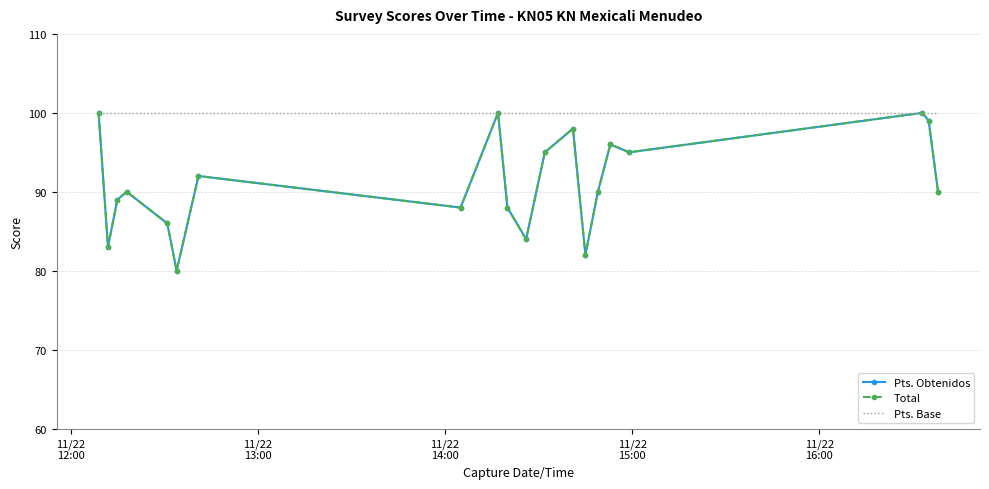

What is the value of the Total point at the 10th from the left?

88